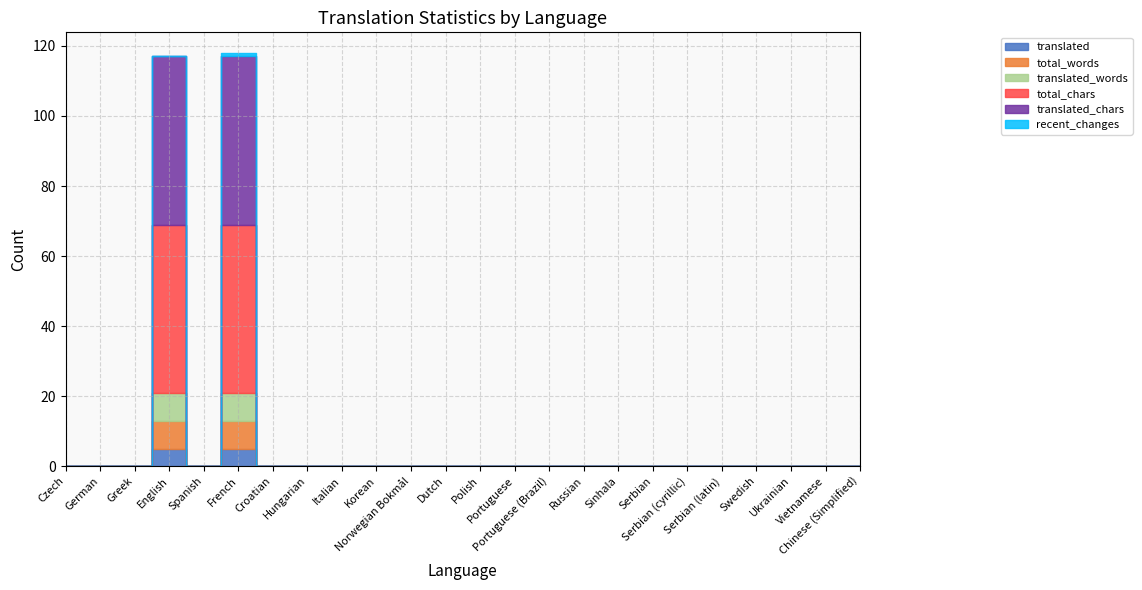

List the labels in order of translated value, smallest first.

Czech, German, Greek, Spanish, Croatian, Hungarian, Italian, Korean, Norwegian Bokmål, Dutch, Polish, Portuguese, Portuguese (Brazil), Russian, Sinhala, Serbian, Serbian (cyrillic), Serbian (latin), Swedish, Ukrainian, Vietnamese, Chinese (Simplified), English, French